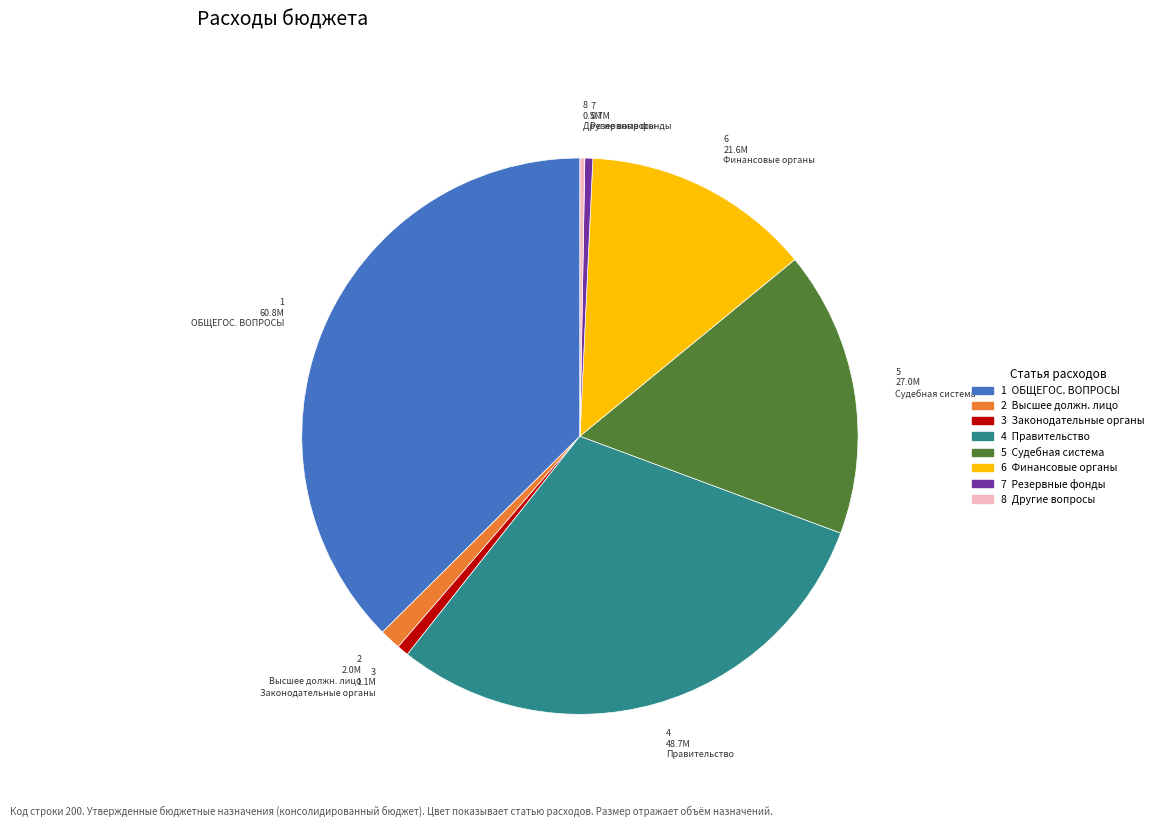

Is there a majority slice in this chart?

No